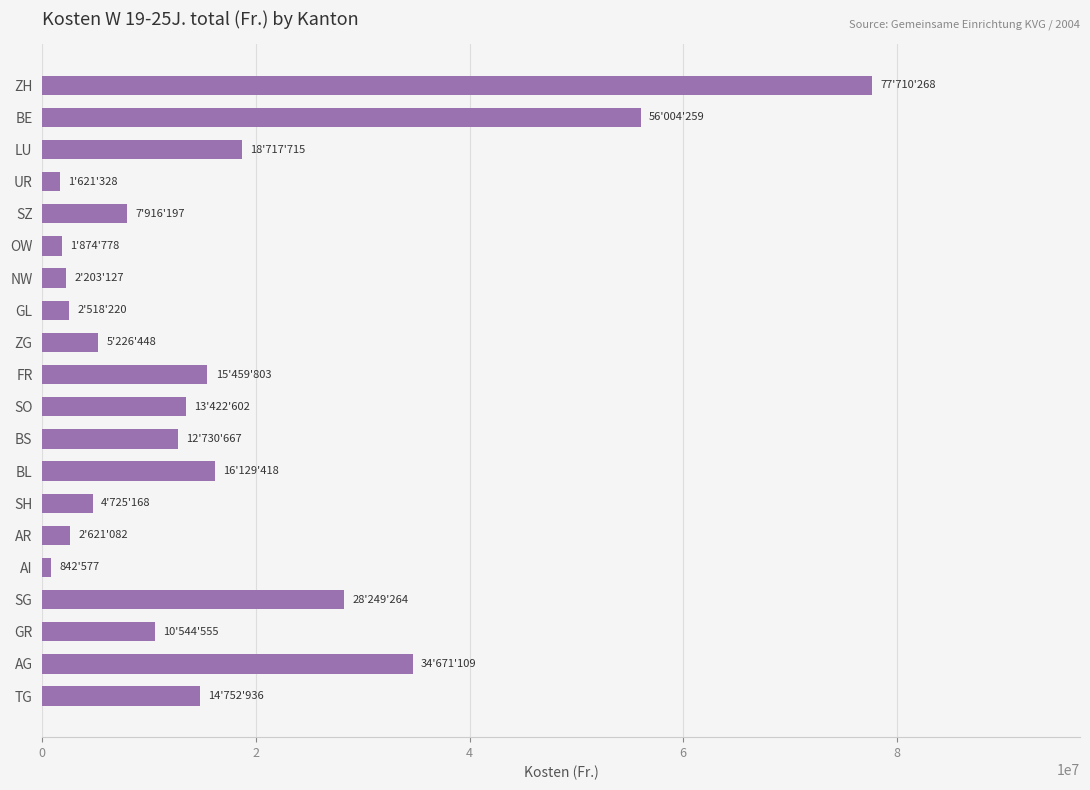

Which has a higher value, BS or GR?

BS